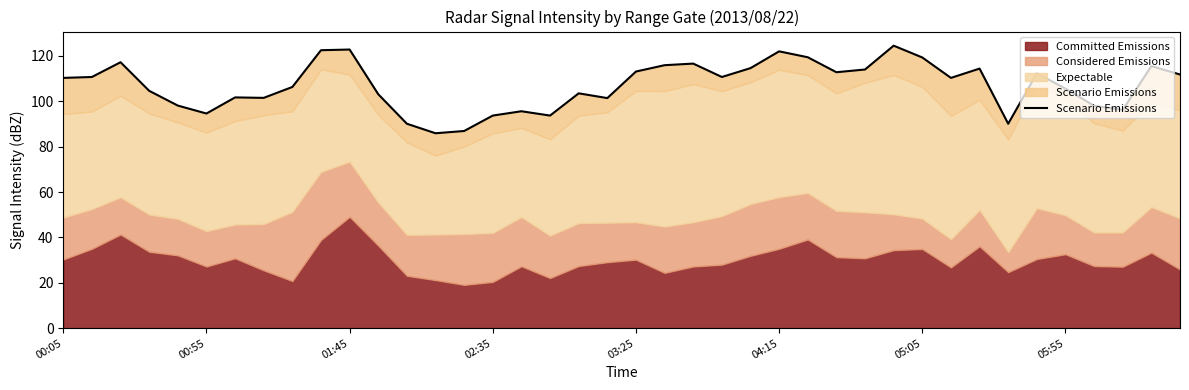

Approximately how many times larger is the value at 13 compared to 8?

0.8